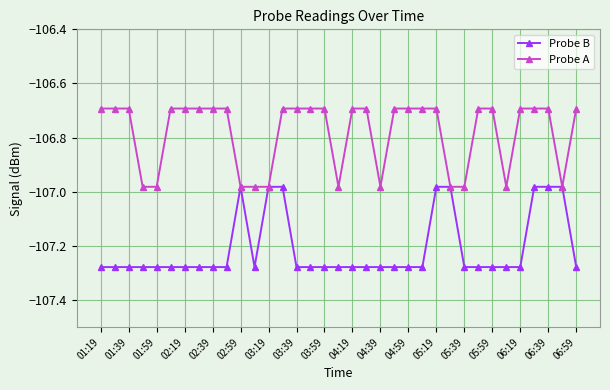

Does the chart display data point markers on the line(s)?

Yes